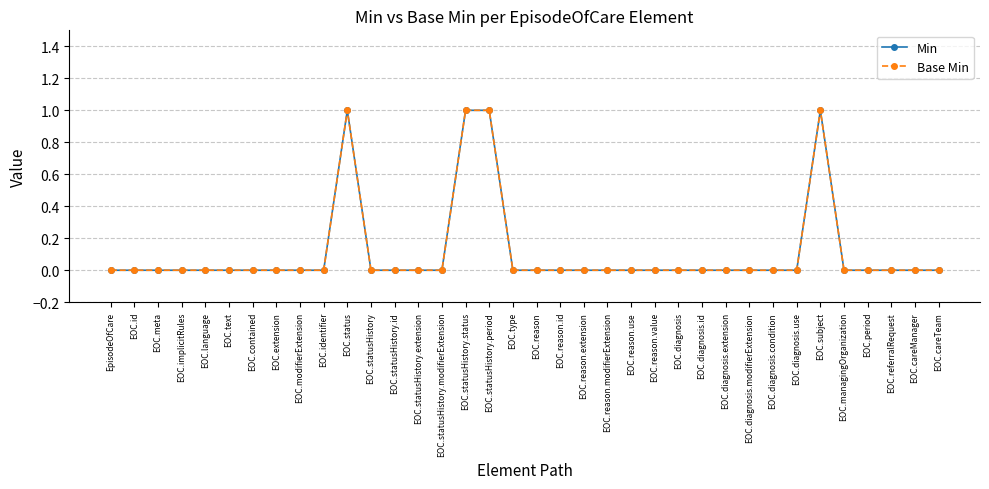

Does the chart have visible grid lines?

Yes